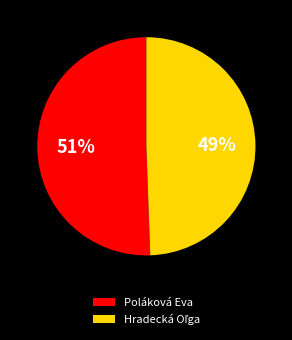

Which category has the biggest portion of the pie?

Poláková Eva